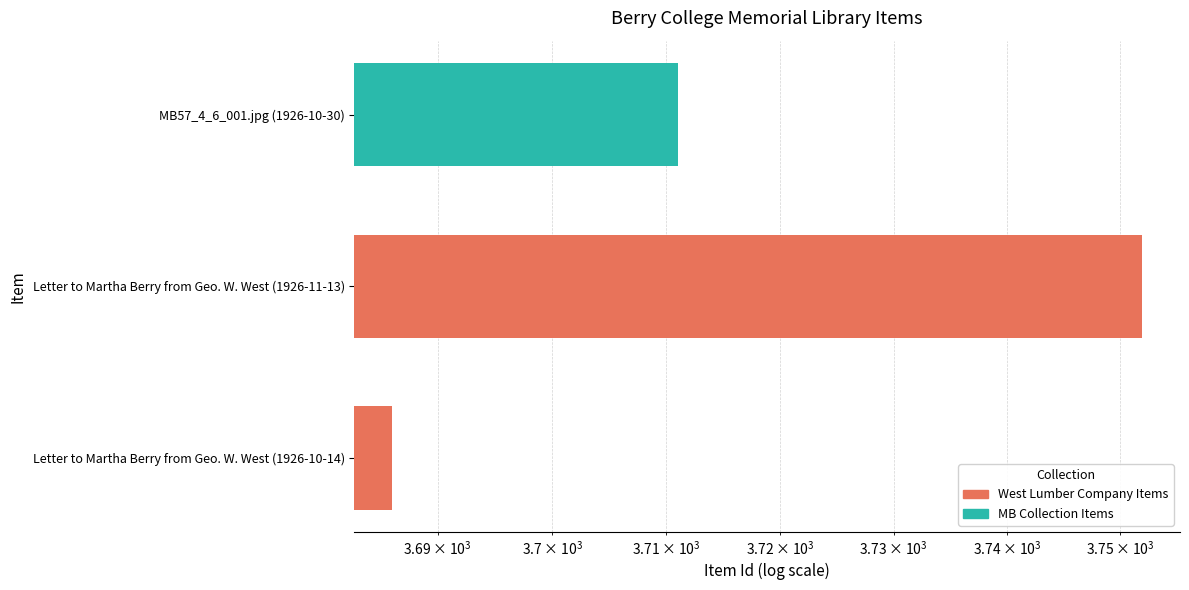

Reading right to left, list all the values displayed in this chart.

MB57_4_6_001.jpg (1926-10-30)=3711	Letter to Martha Berry from Geo. W. West (1926-11-13)=3752	Letter to Martha Berry from Geo. W. West (1926-10-14)=3686